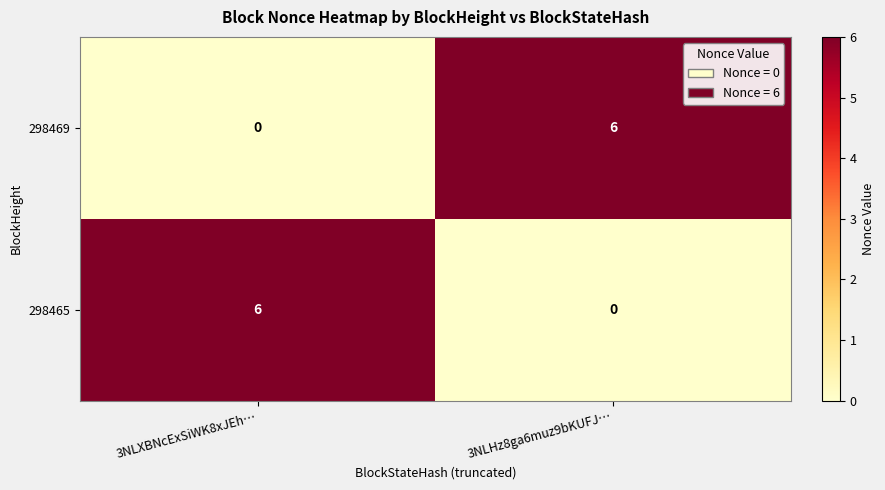

What is the sum of the 298465 values at 3NLXBNcExSiWK8xJEh… and 3NLHz8ga6muz9bKUFJ…?

6